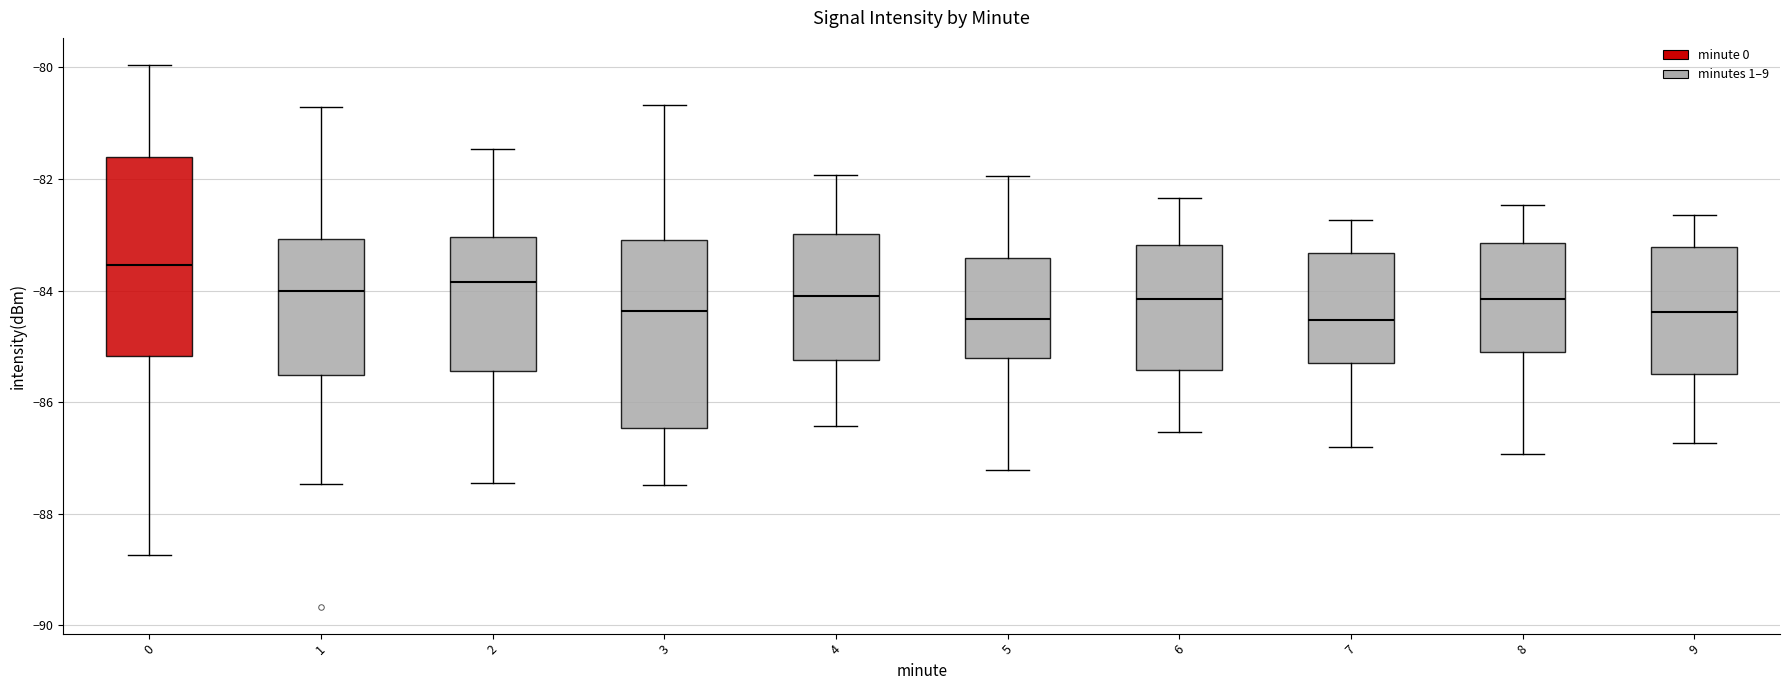

Reading left to right, transcribe this box plot: for each box, give where its median line is, the range the box spans, and where its two whiskers end, as read against the y-axis. The values are not printed on the chart, so give them approximately, as read against the axis.

0: median -83.6, box -85.2 to -81.6, whiskers -88.8 to -80.0
1: median -84.0, box -85.6 to -83.0, whiskers -87.4 to -80.8
2: median -83.8, box -85.4 to -83.0, whiskers -87.4 to -81.4
3: median -84.4, box -86.4 to -83.0, whiskers -87.4 to -80.6
4: median -84.0, box -85.2 to -83.0, whiskers -86.4 to -82.0
5: median -84.6, box -85.2 to -83.4, whiskers -87.2 to -82.0
6: median -84.2, box -85.4 to -83.2, whiskers -86.6 to -82.4
7: median -84.6, box -85.2 to -83.4, whiskers -86.8 to -82.8
8: median -84.2, box -85.2 to -83.2, whiskers -87.0 to -82.4
9: median -84.4, box -85.4 to -83.2, whiskers -86.8 to -82.6